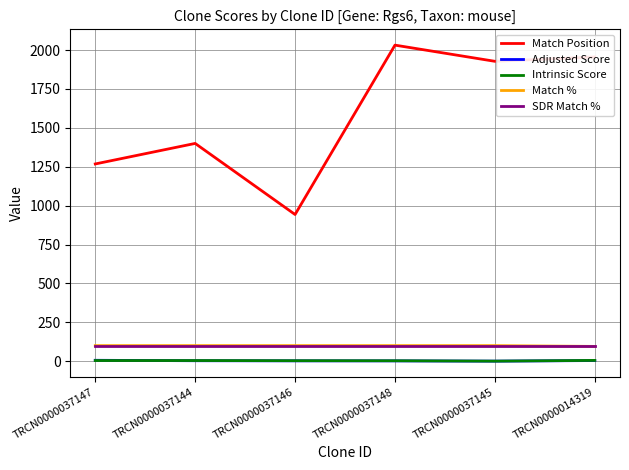

The value of Match Position at TRCN0000014319 is 3127.0. True or false?

False